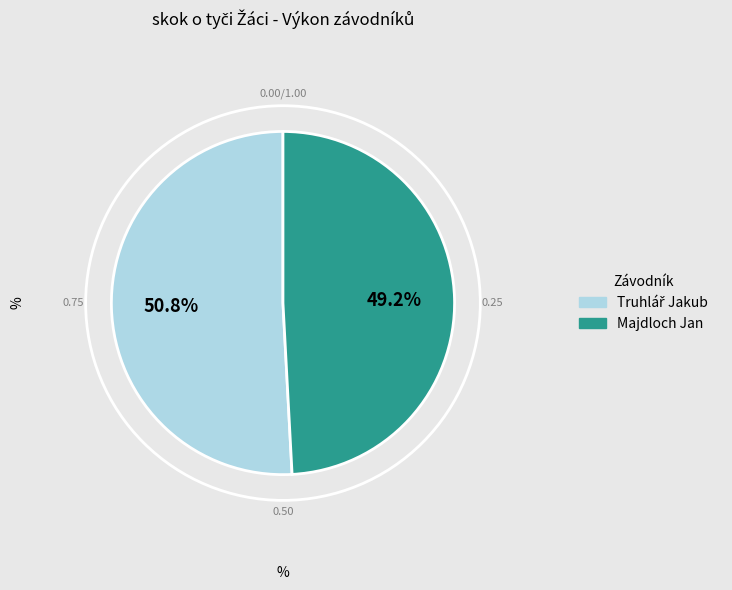

Count the number of slices in the pie.

2